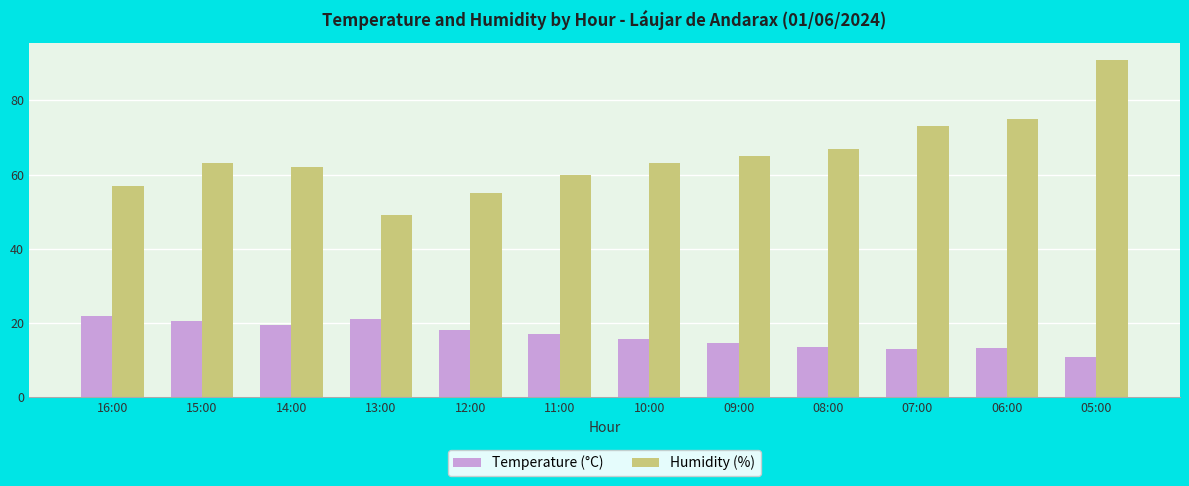

How many bars are there in total?

24